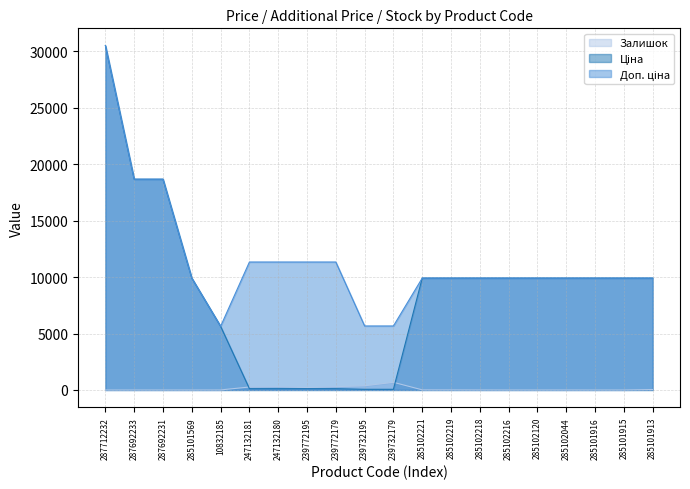

Reading left to right, list all the values displayed in this chart.

Ціна: 287712232=30512.3	287692233=18671.5	287692231=18671.5	285101569=9908.5	10832185=5636.0	247132181=113.3	247132180=113.3	239772195=113.3	239772179=113.3	239732195=56.7	239732179=56.7	285102221=9908.5	285102219=9908.5	285102218=9908.5	285102216=9908.5	285102120=9908.5	285102044=9908.5	285101916=9908.5	285101915=9908.5	285101913=9908.5
Доп. ціна: 287712232=30512.3	287692233=18671.5	287692231=18671.5	285101569=9908.5	10832185=5636.0	247132181=11334.0	247132180=11334.0	239772195=11334.0	239772179=11334.0	239732195=5667.0	239732179=5667.0	285102221=9908.5	285102219=9908.5	285102218=9908.5	285102216=9908.5	285102120=9908.5	285102044=9908.5	285101916=9908.5	285101915=9908.5	285101913=9908.5
Залишок: 287712232=0.0	287692233=0.0	287692231=0.0	285101569=0.0	10832185=2.0	247132181=260.0	247132180=290.0	239772195=215.0	239772179=290.0	239732195=370.0	239732179=676.0	285102221=8.0	285102219=7.0	285102218=3.0	285102216=0.0	285102120=0.0	285102044=1.0	285101916=0.0	285101915=0.0	285101913=36.0